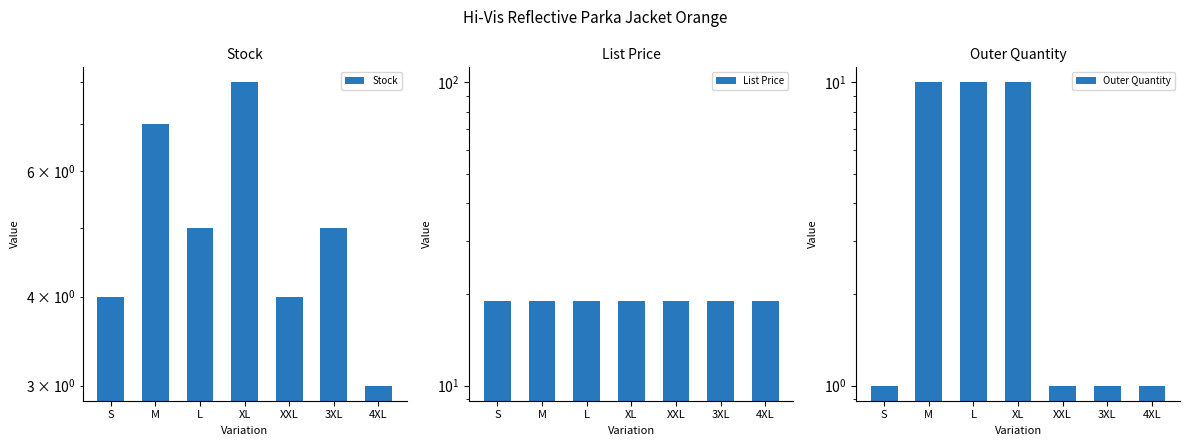

Is the value of List Price at M greater than the value of Outer Quantity at 3XL?

Yes